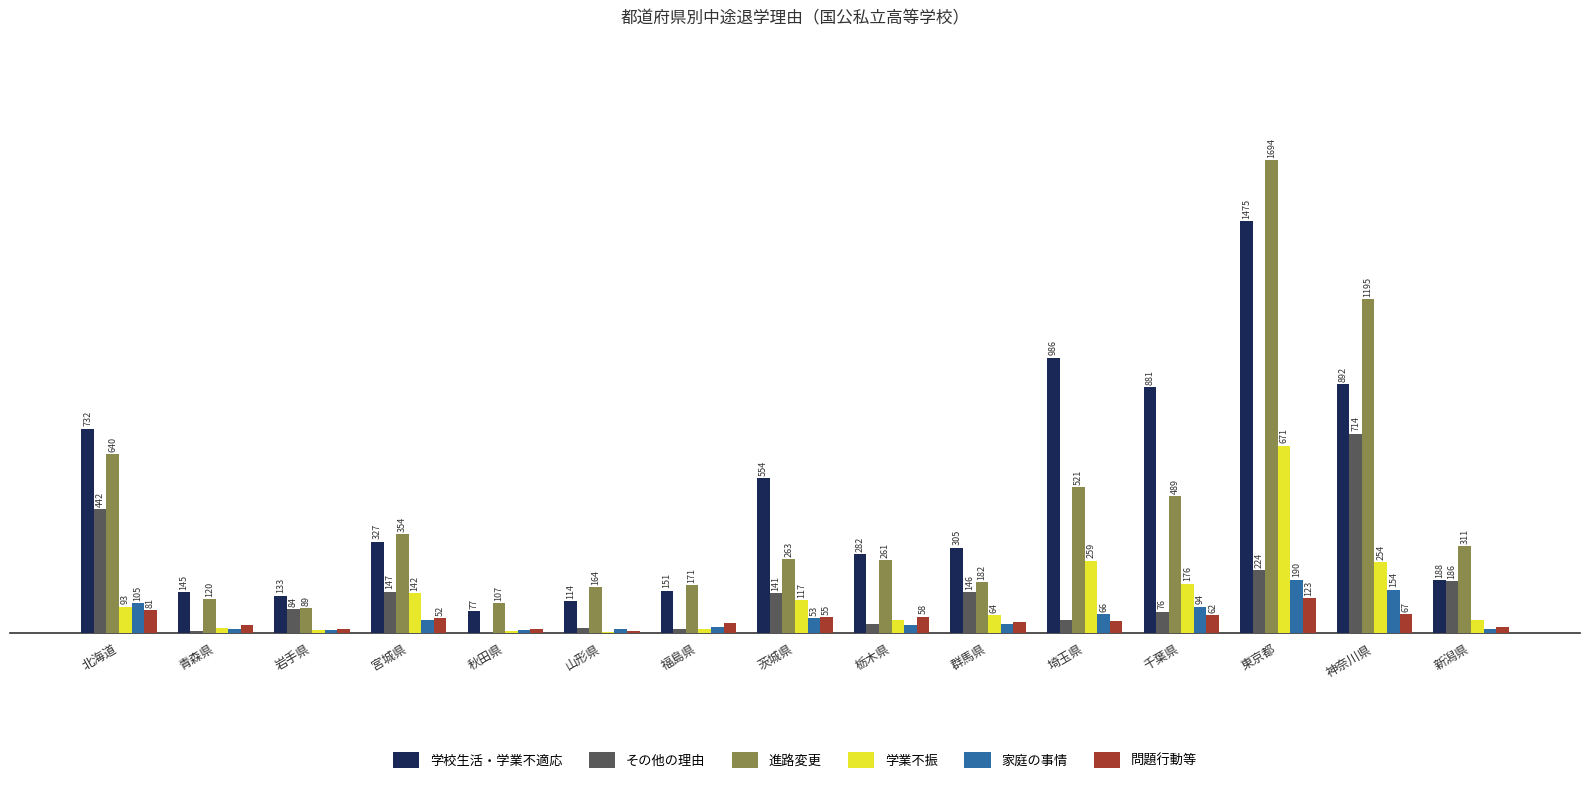

Between 山形県 and 千葉県, which series saw the biggest shift?

学校生活・学業不適応